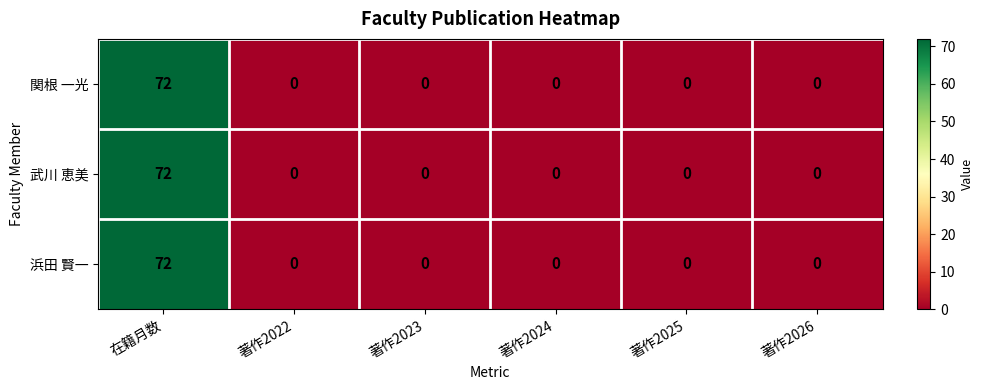

At which category is the sum across all series the highest?

在籍月数